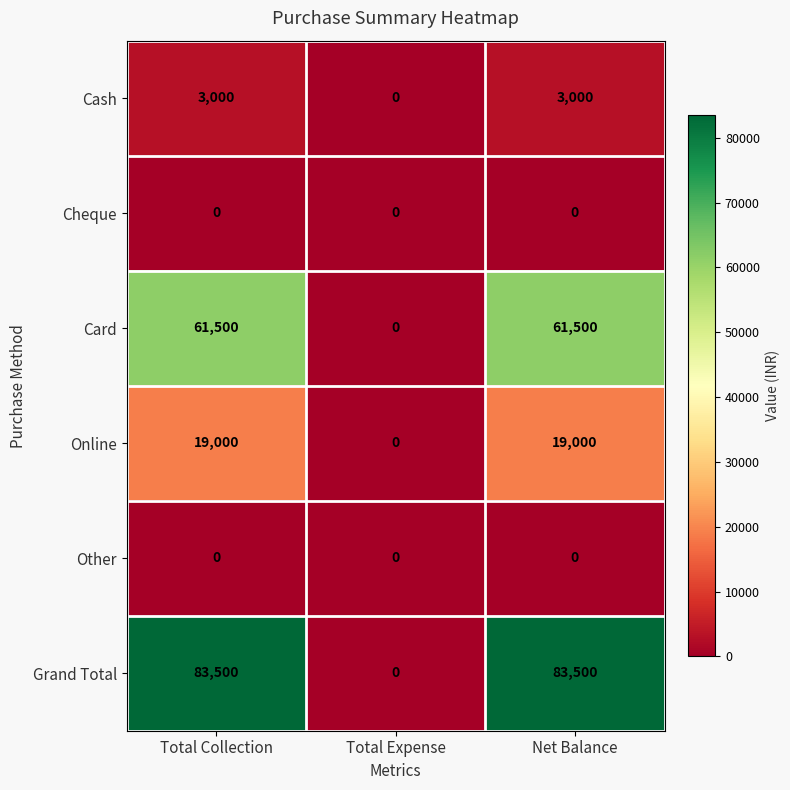

Reading left to right, extract all data points from this chart.

Cash: 3000	0	3000
Cheque: 0	0	0
Card: 61500	0	61500
Online: 19000	0	19000
Other: 0	0	0
Grand Total: 83500	0	83500